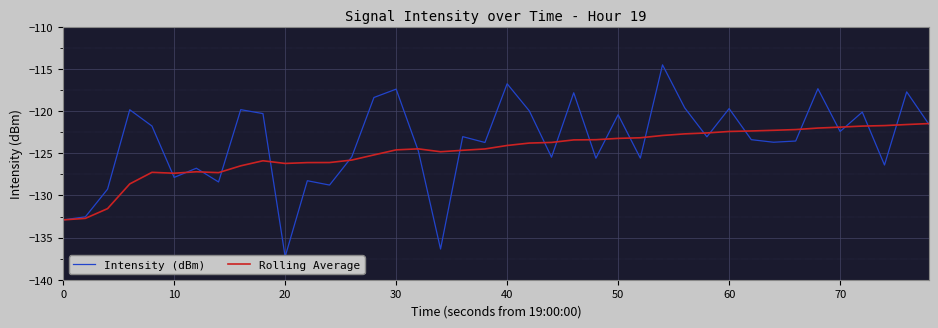

How many lines are shown in the chart?

2